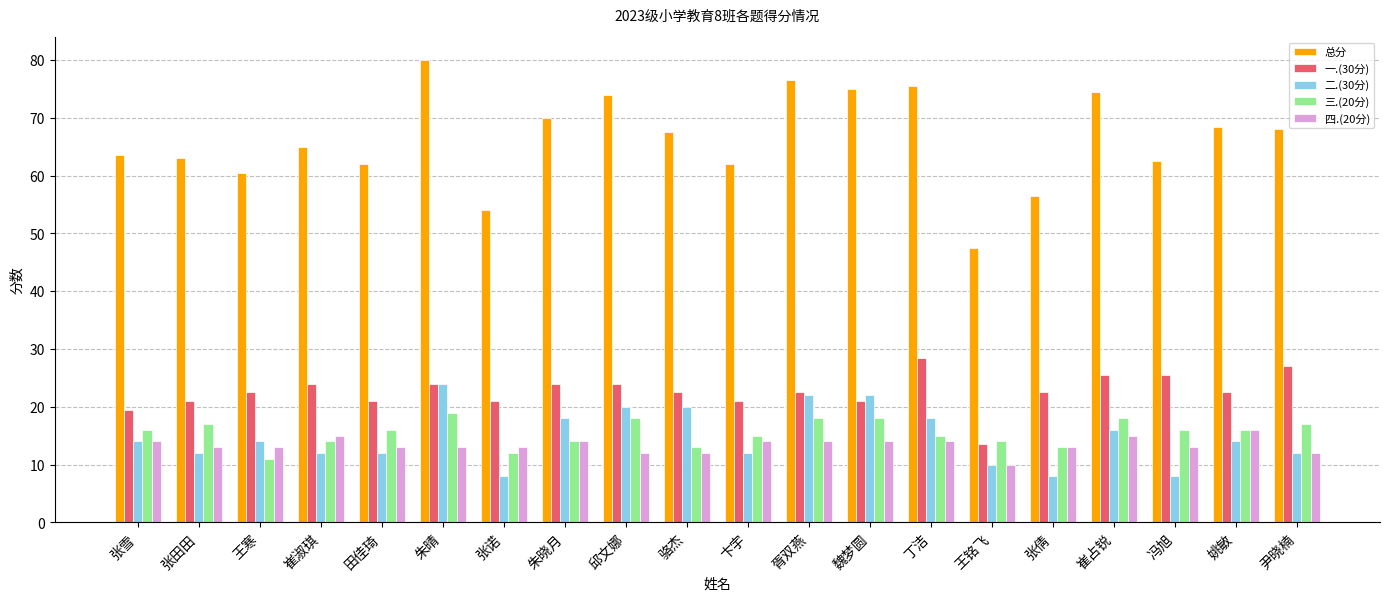

Which category has the highest value across all series?

朱晴